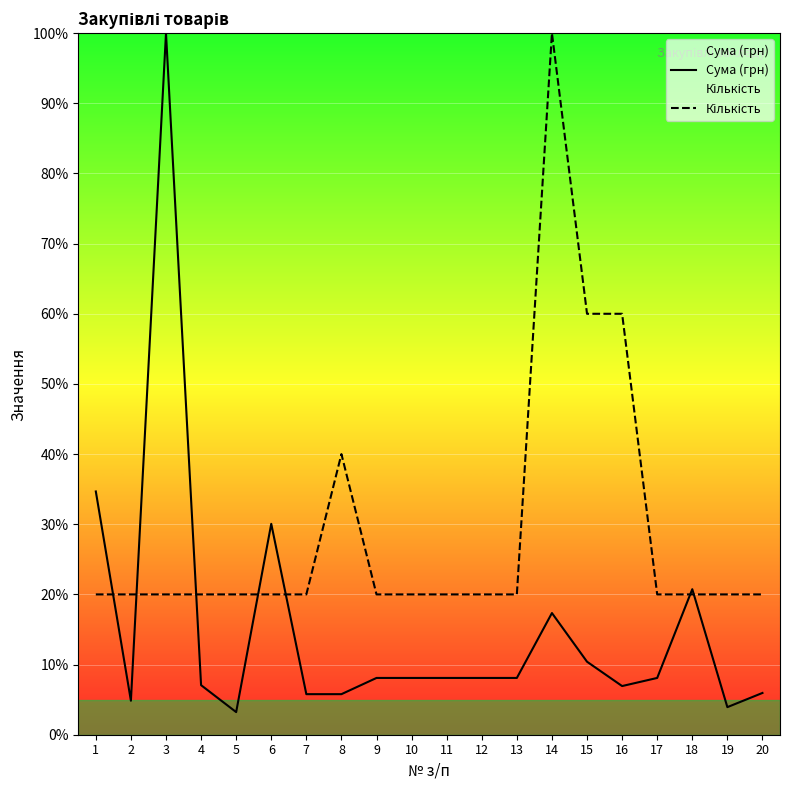

Which label corresponds to the smallest value in the chart?

5